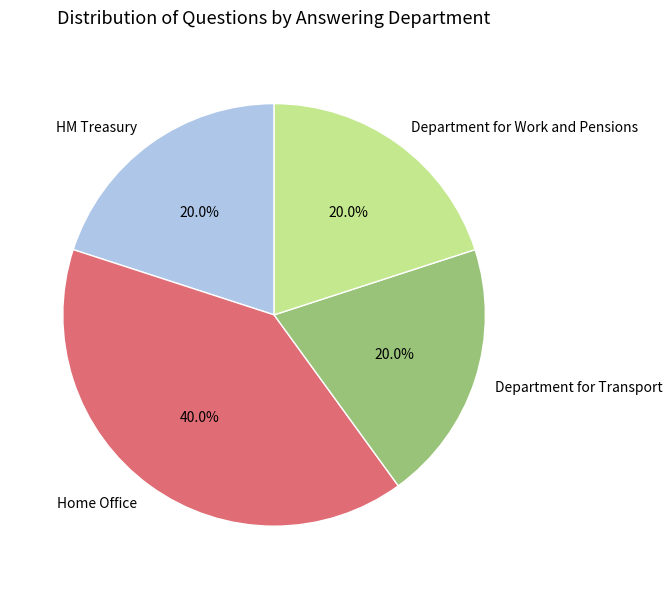

The Department for Work and Pensions slice represents 39% of the pie. True or false?

False